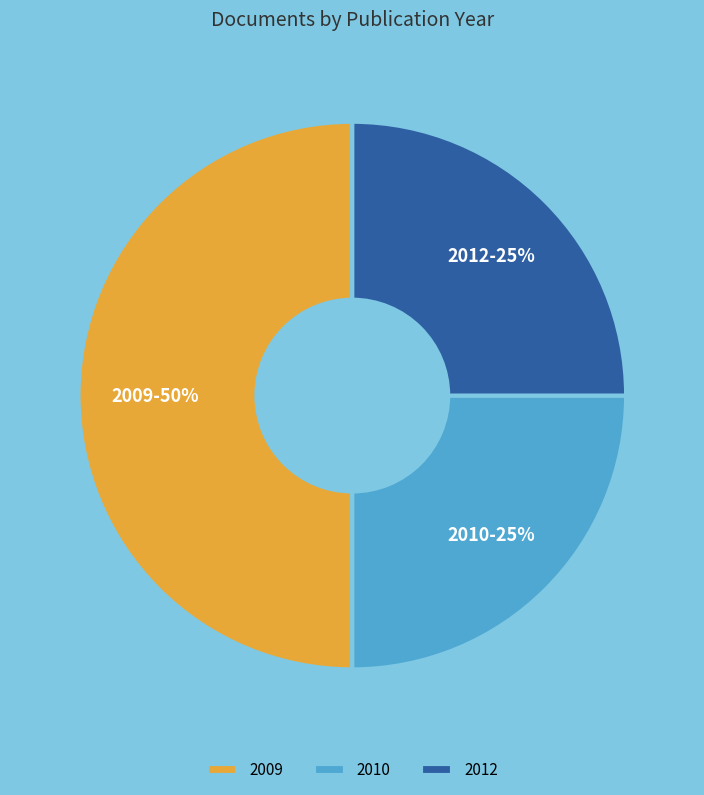

Approximately how many times larger is the value at 2012 compared to 2010?

1.0